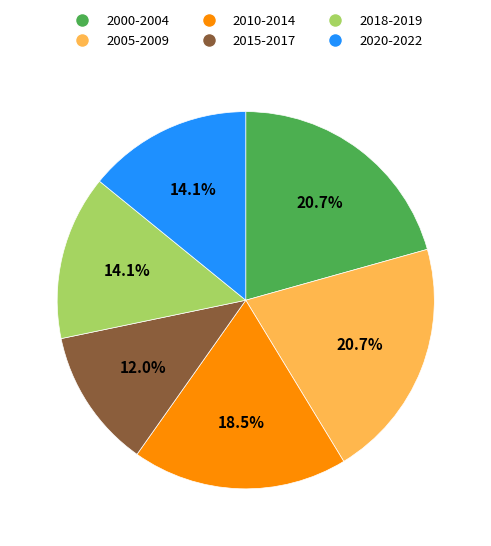

To the nearest percent, what is the average slice percentage?

17%